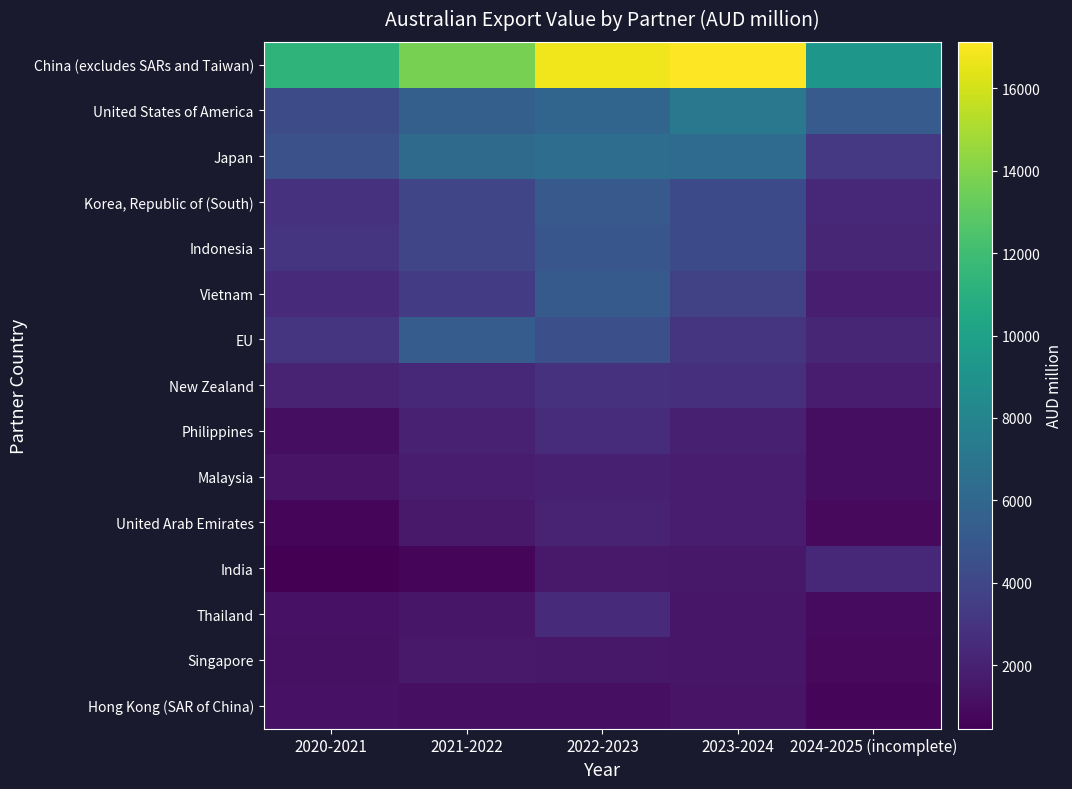

Which series changed the most between 2020-2021 and 2021-2022?

China (excludes SARs and Taiwan)